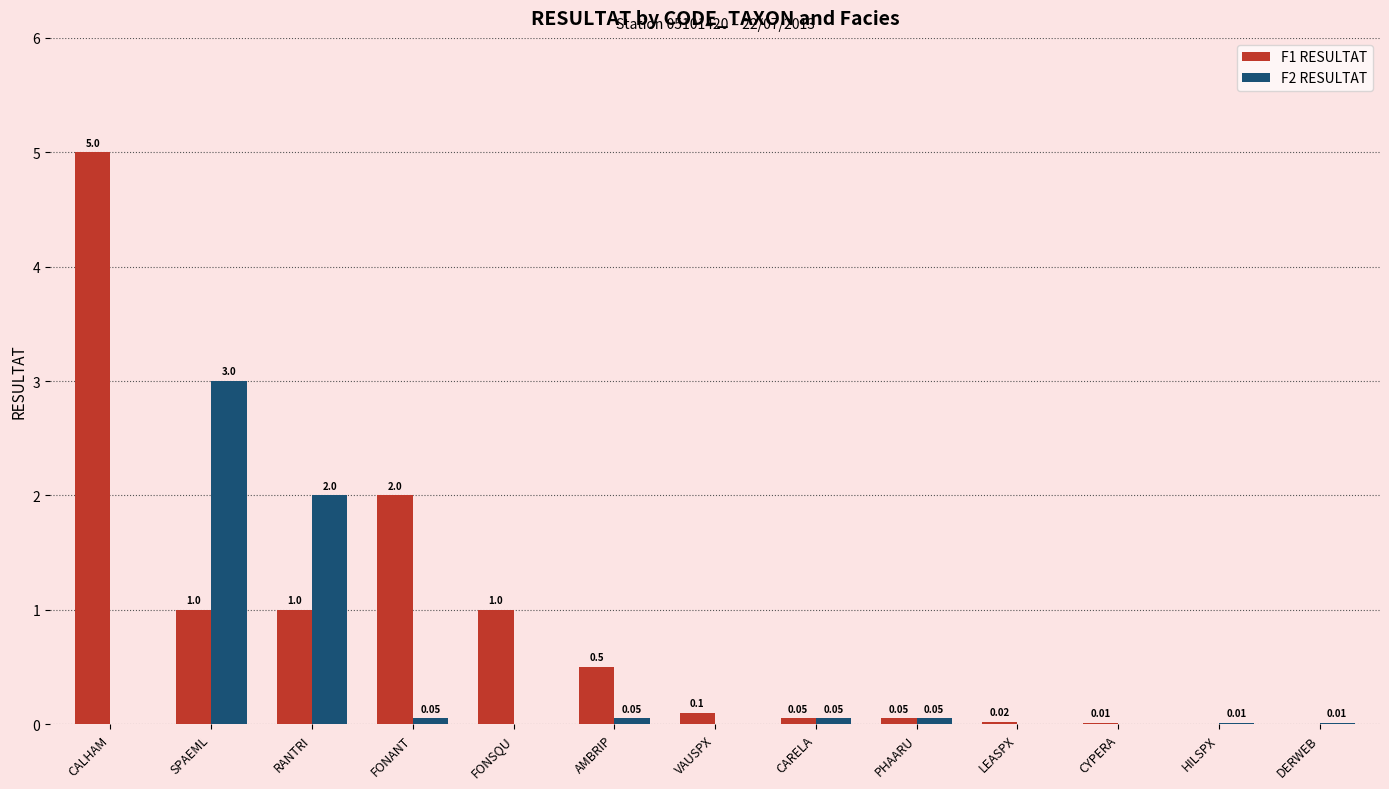

Between FONANT and CARELA, which series saw the biggest shift?

F1 RESULTAT